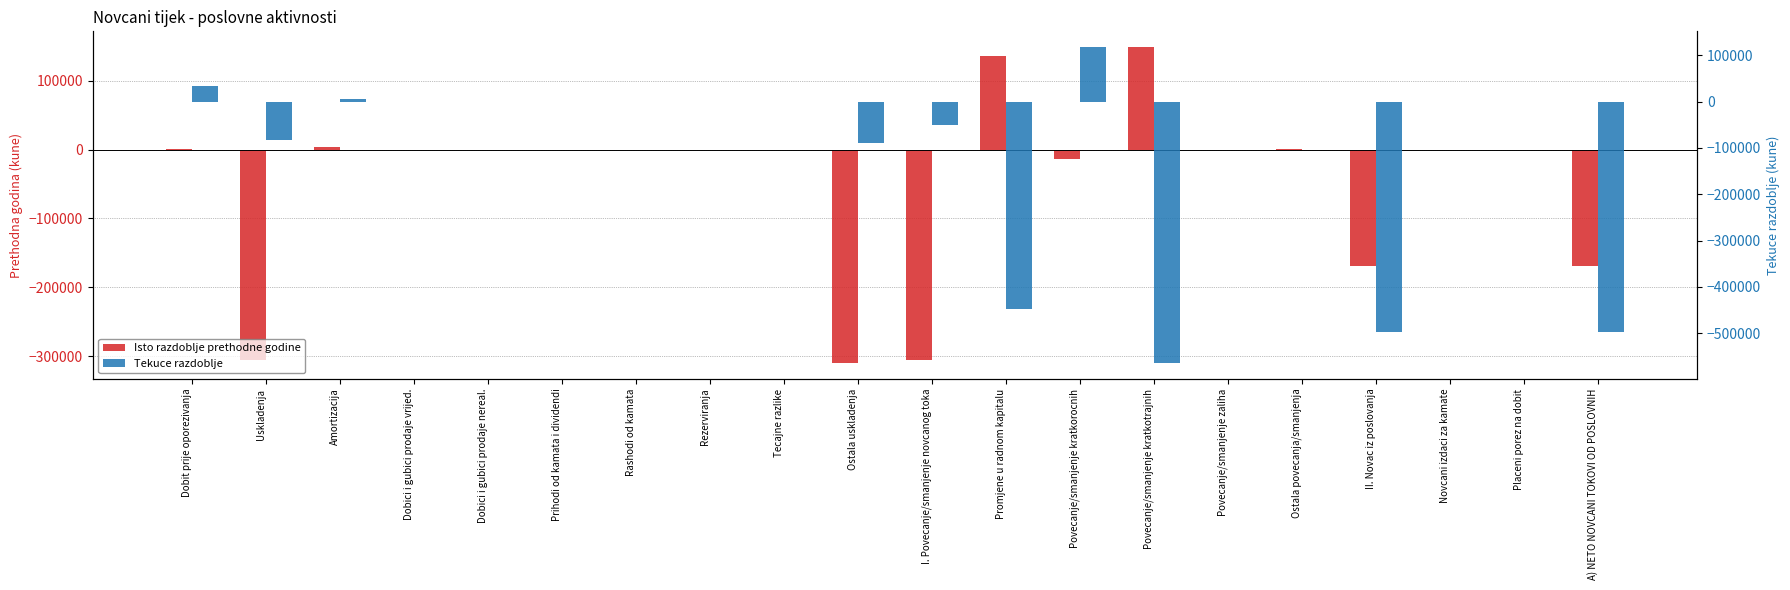

How many bars are there in total?

40